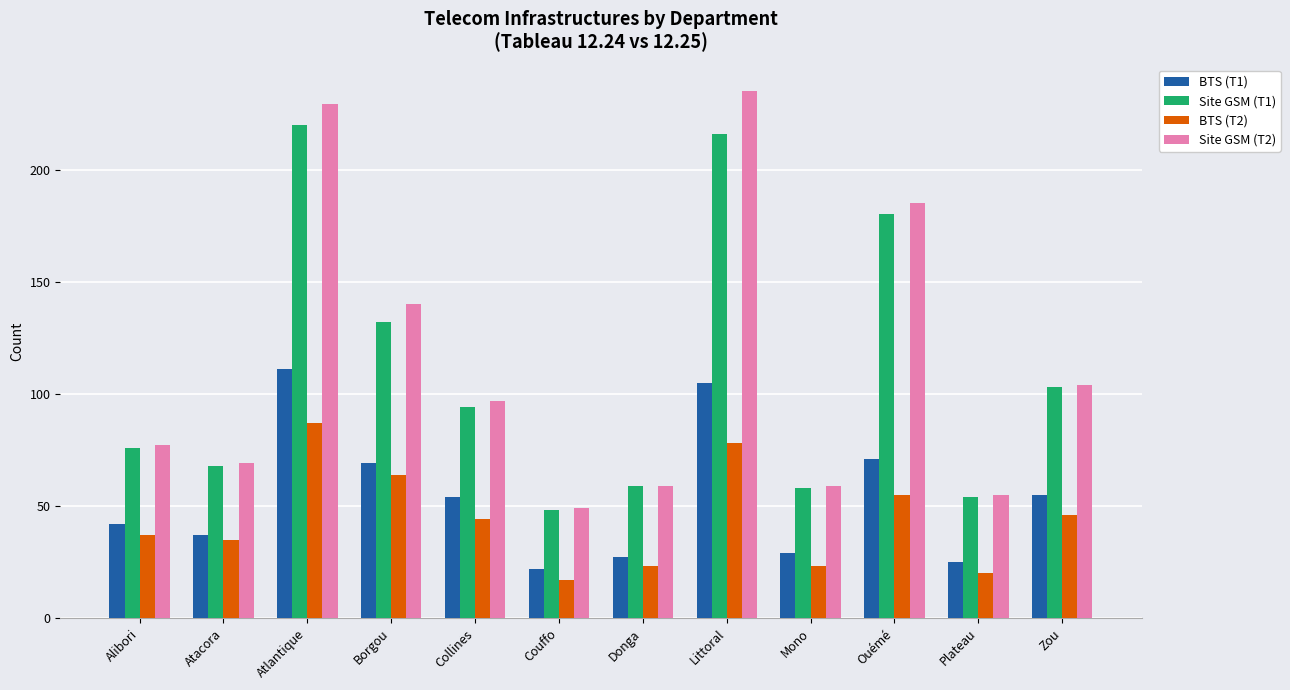

Reading left to right, extract all data points from this chart.

BTS (T1): Alibori=42	Atacora=37	Atlantique=111	Borgou=69	Collines=54	Couffo=22	Donga=27	Littoral=105	Mono=29	Ouémé=71	Plateau=25	Zou=55
Site GSM (T1): Alibori=76	Atacora=68	Atlantique=220	Borgou=132	Collines=94	Couffo=48	Donga=59	Littoral=216	Mono=58	Ouémé=180	Plateau=54	Zou=103
BTS (T2): Alibori=37	Atacora=35	Atlantique=87	Borgou=64	Collines=44	Couffo=17	Donga=23	Littoral=78	Mono=23	Ouémé=55	Plateau=20	Zou=46
Site GSM (T2): Alibori=77	Atacora=69	Atlantique=229	Borgou=140	Collines=97	Couffo=49	Donga=59	Littoral=235	Mono=59	Ouémé=185	Plateau=55	Zou=104